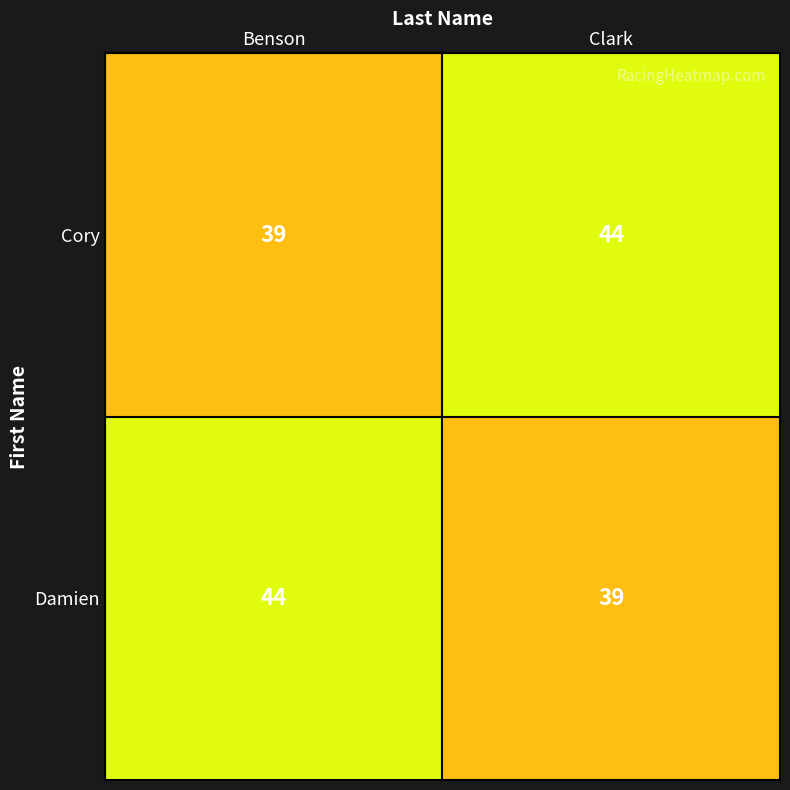

The value of Cory at Benson is 39. True or false?

True